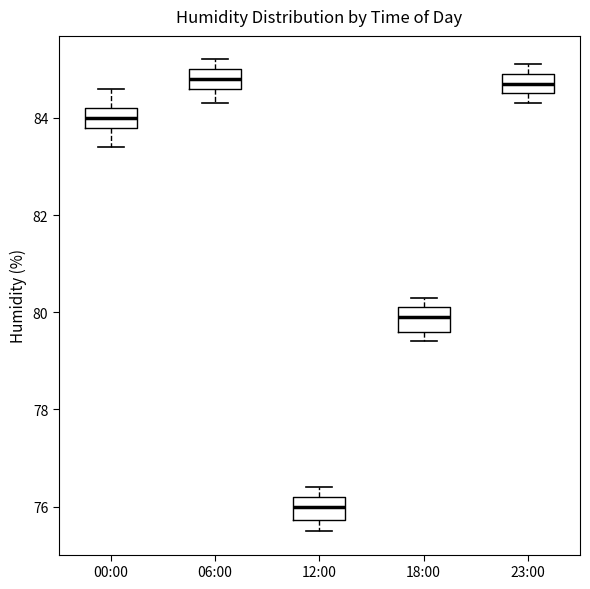

Which box has the lowest median line?

12:00